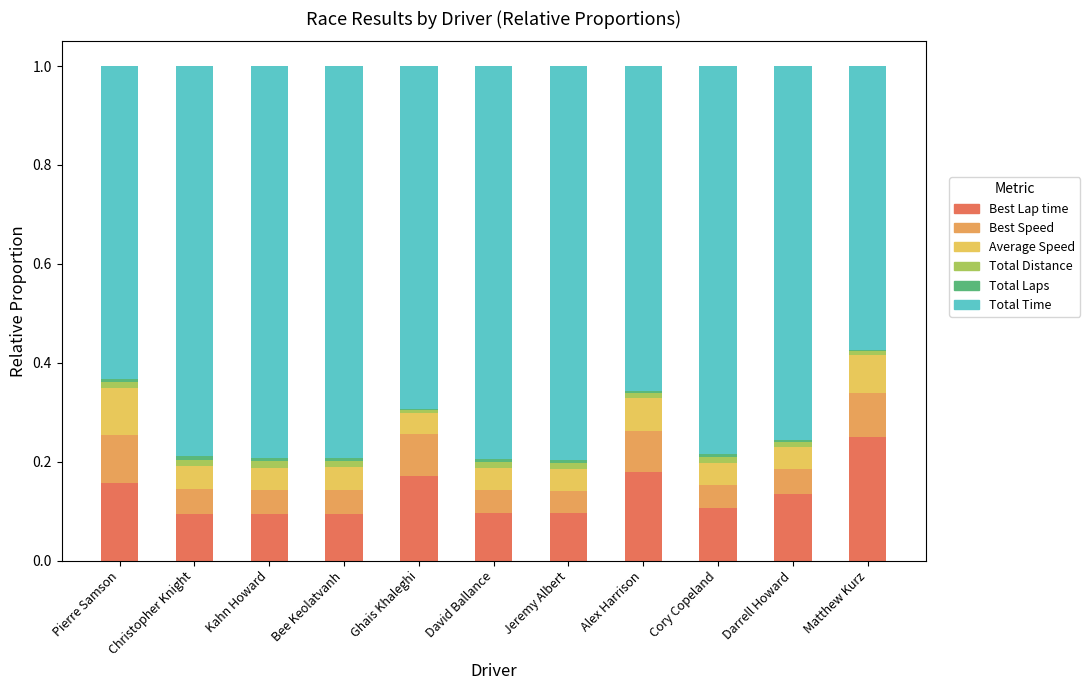

What is the label of the 5th bar from the left?

Ghais Khaleghi